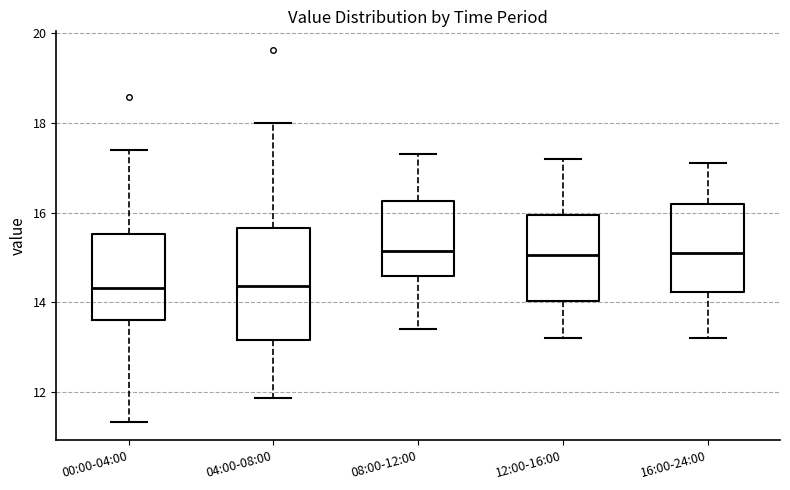

Reading left to right, read every box against the y-axis: the position of its median line, the range the box covers, and the ends of its whiskers. The values are not printed on the chart, so give them approximately, as read against the axis.

00:00-04:00: median 14.4, box 13.6 to 15.6, whiskers 11.4 to 17.4
04:00-08:00: median 14.4, box 13.2 to 15.6, whiskers 11.8 to 18.0
08:00-12:00: median 15.2, box 14.6 to 16.2, whiskers 13.4 to 17.4
12:00-16:00: median 15.0, box 14.0 to 16.0, whiskers 13.2 to 17.2
16:00-24:00: median 15.2, box 14.2 to 16.2, whiskers 13.2 to 17.2